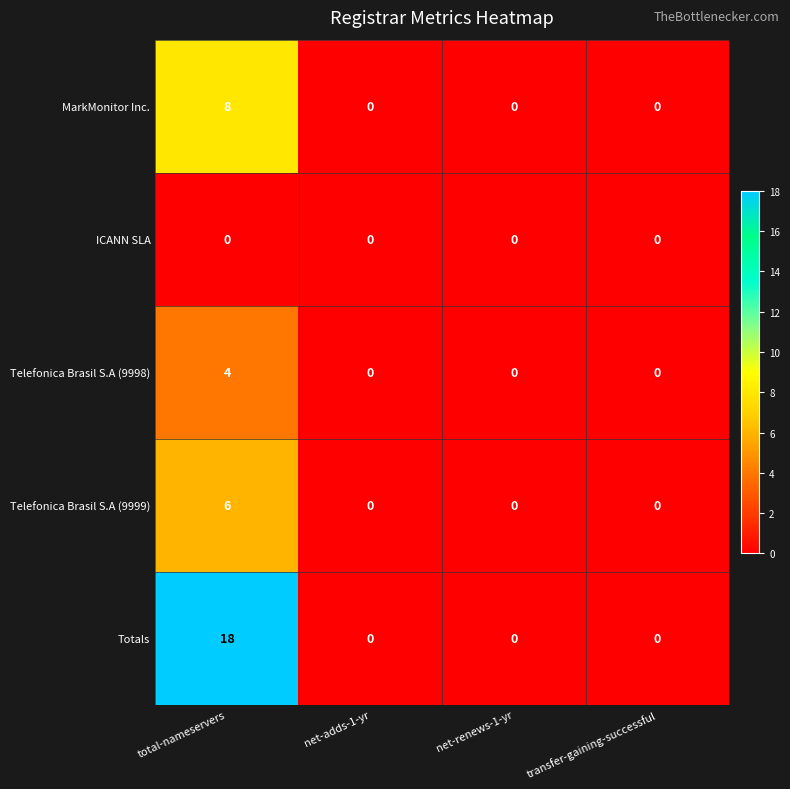

How many categories are shown in the chart?

4